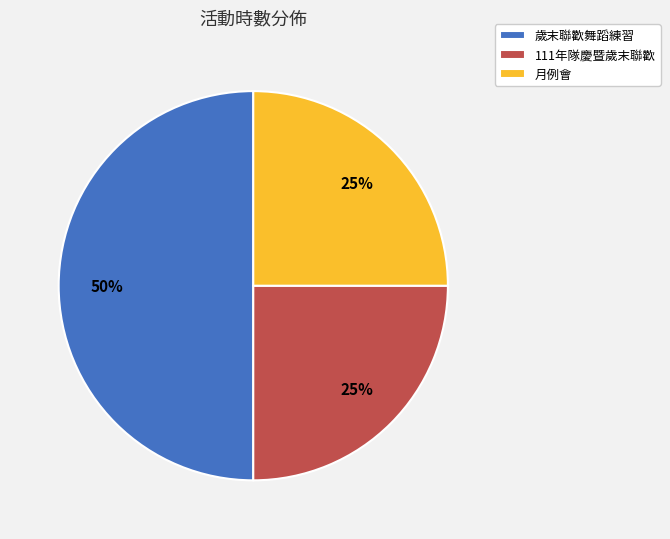

Which category has the biggest portion of the pie?

歲末聯歡舞蹈練習